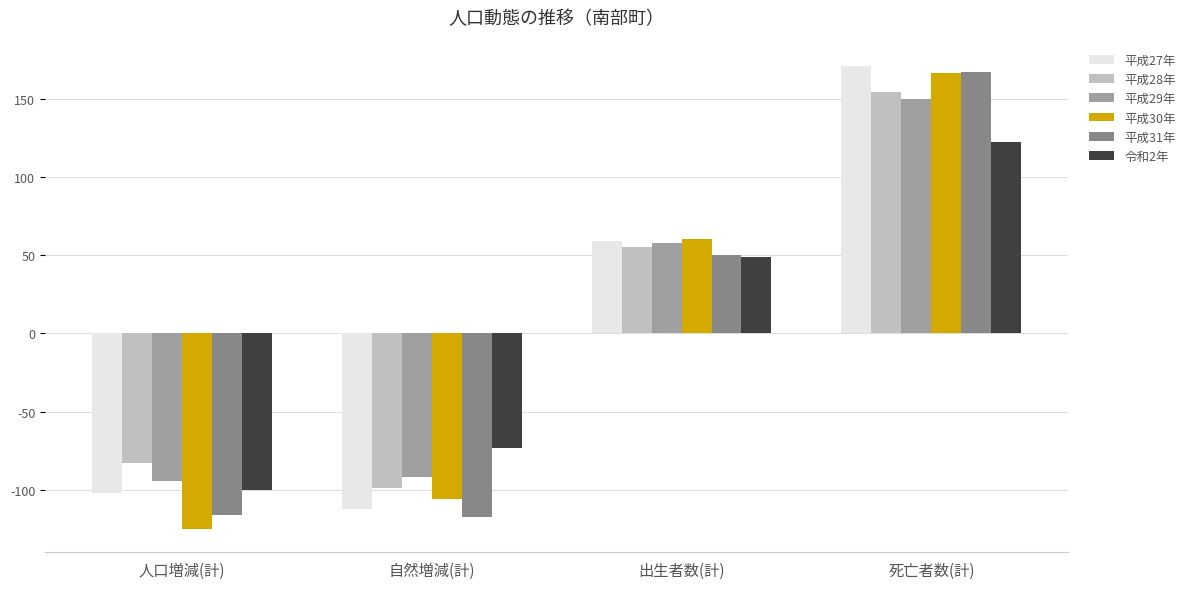

At which category is the sum across all series the highest?

死亡者数(計)